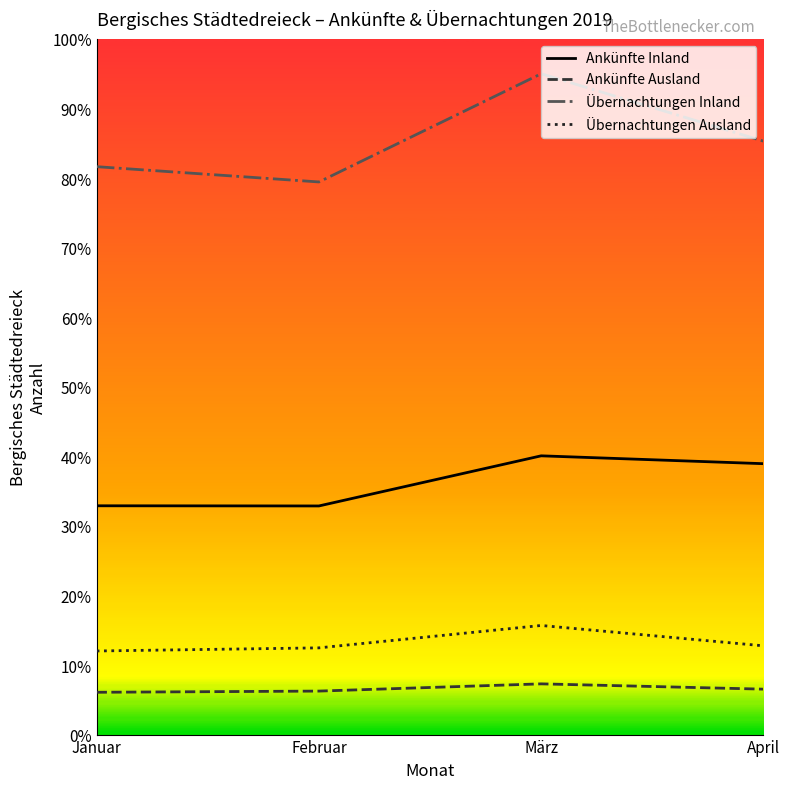

What is the smallest value displayed?

6.1